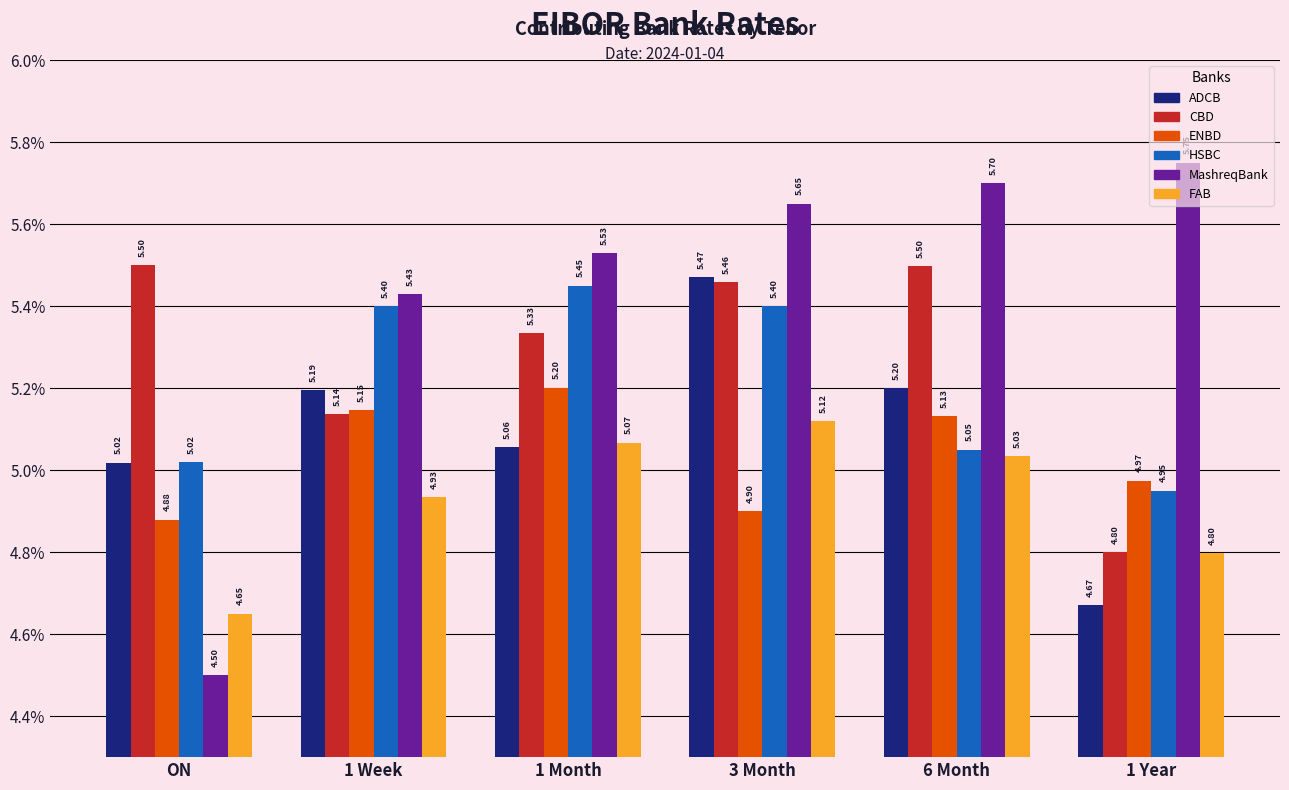

What is the difference between the second highest and second lowest values in the ENBD series?

0.2